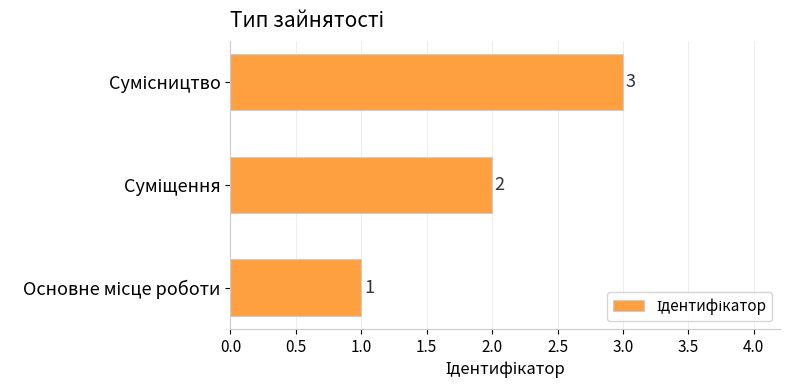

What is the greatest value displayed?

3